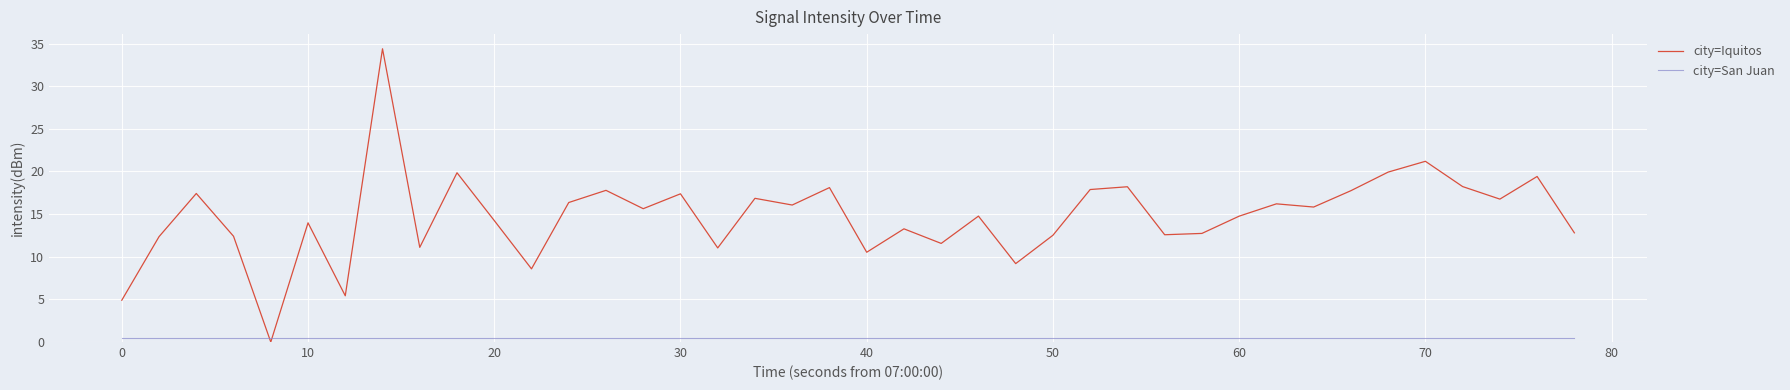

What is the maximum value for city=Iquitos?

34.4